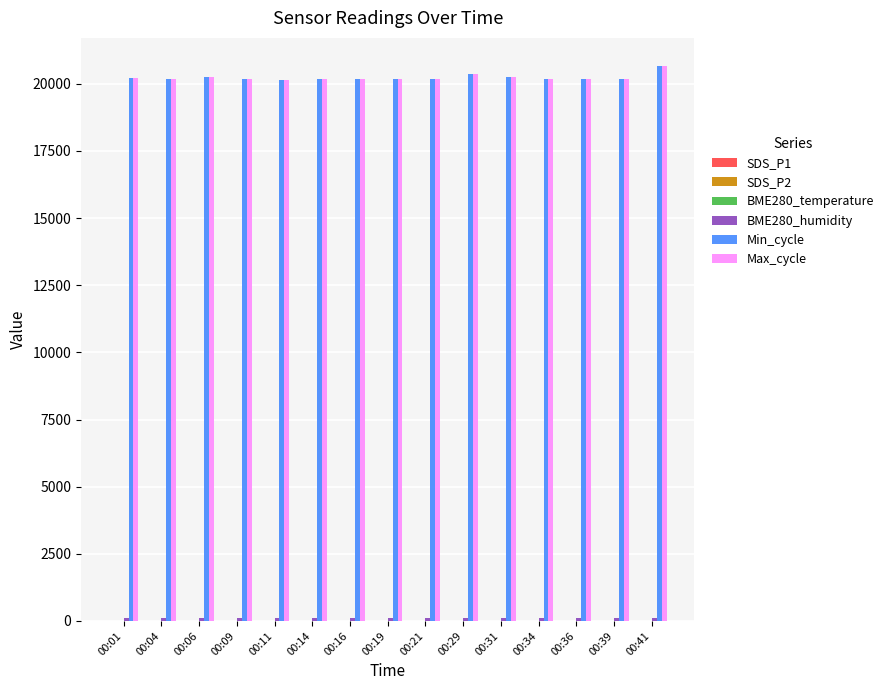

What is the maximum value shown in the chart?

20675.0